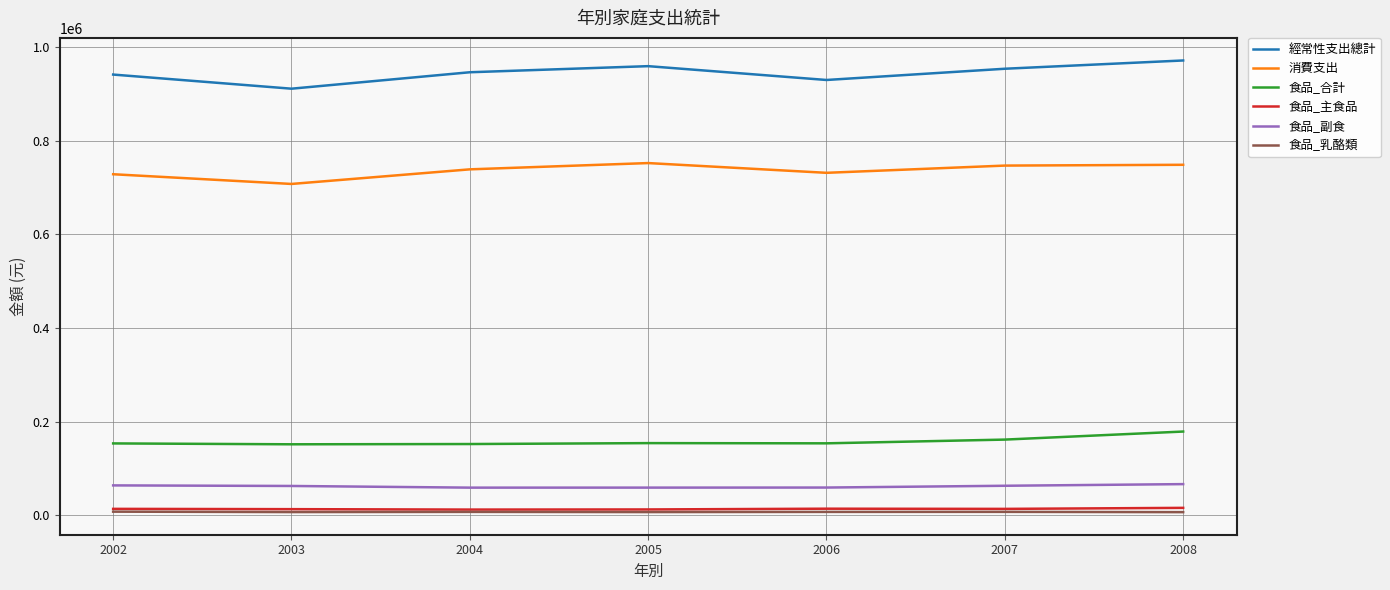

What is the difference between the highest and lowest values at 2006?

922029